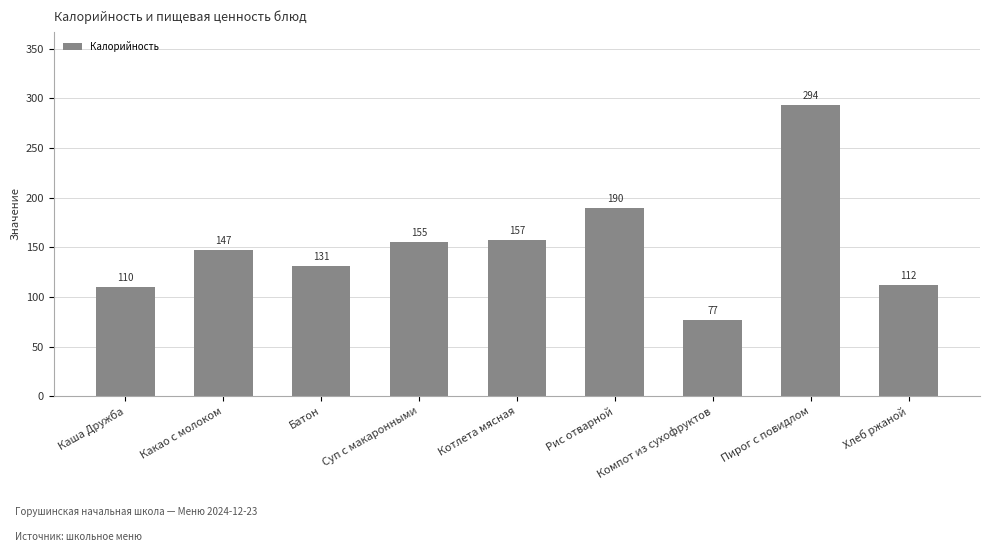

The value at Каша Дружба is 110.2. True or false?

True